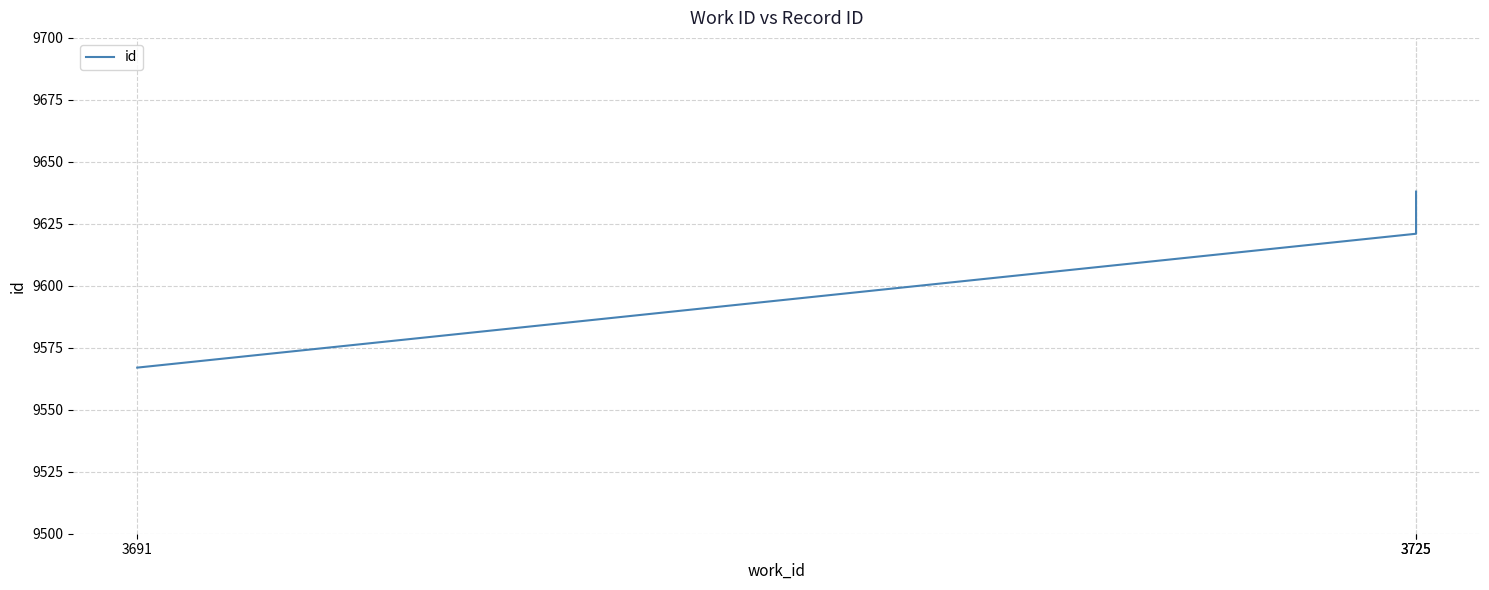

What is the greatest value displayed?

9638